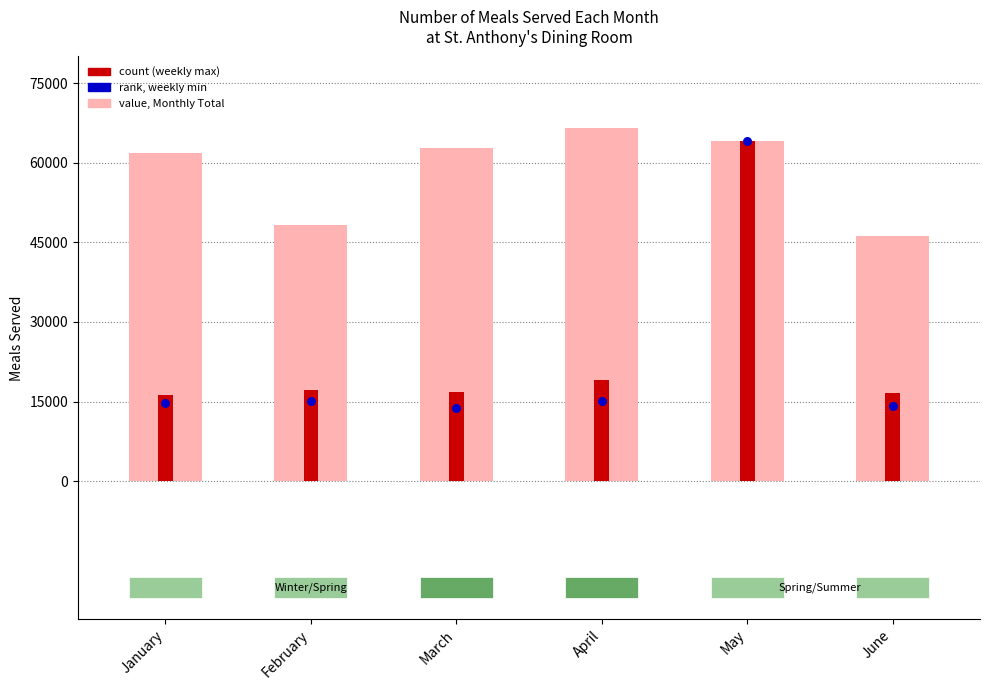

Which series reaches the maximum Y coordinate?

value, Monthly Total